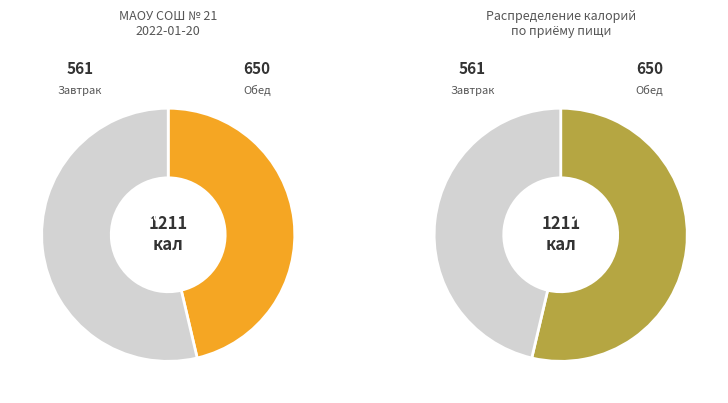

The Огурцы порционные slice represents 1% of the pie. True or false?

False